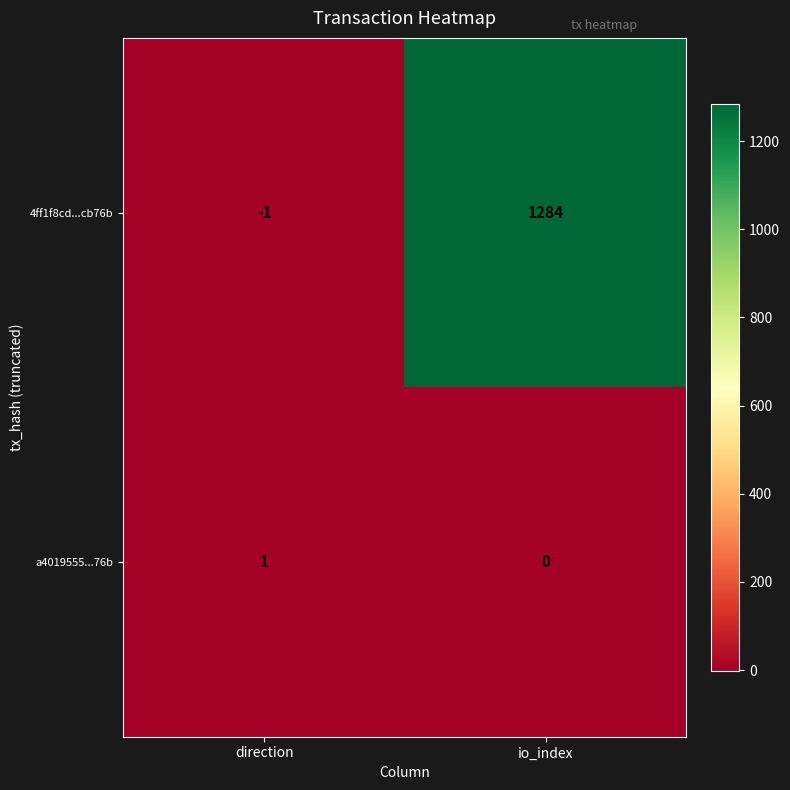

At how many categories does at least one series exceed 417?

1